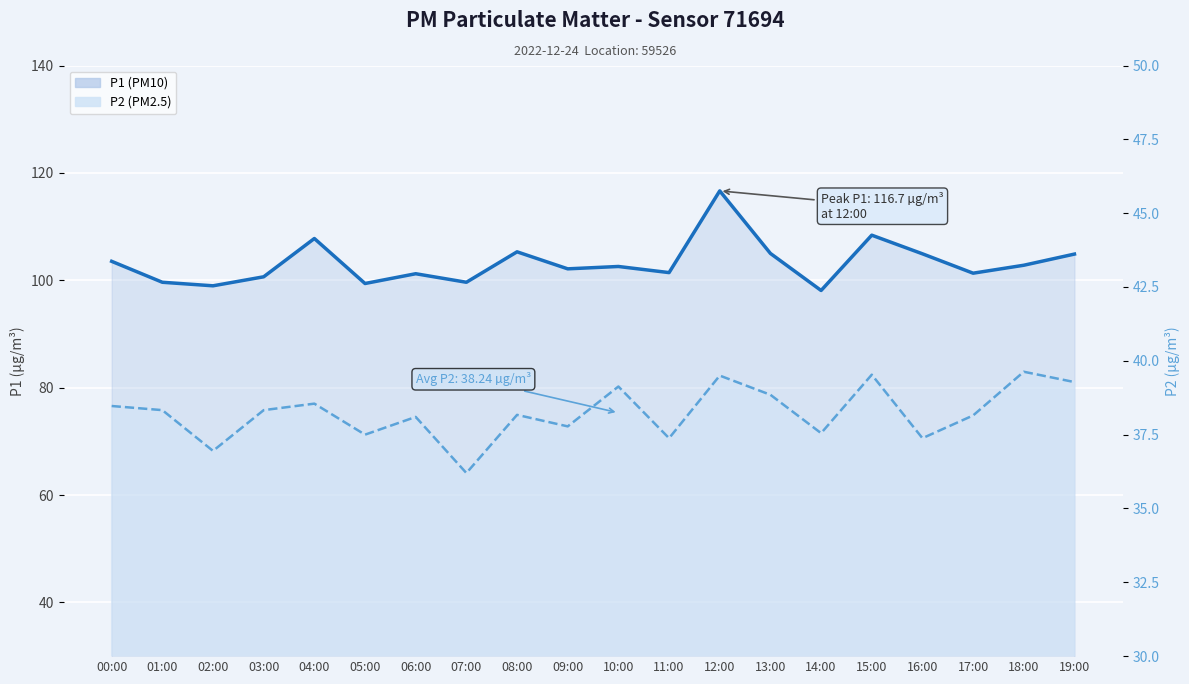

True or false: P1 line and P2 line cross at least once.

False